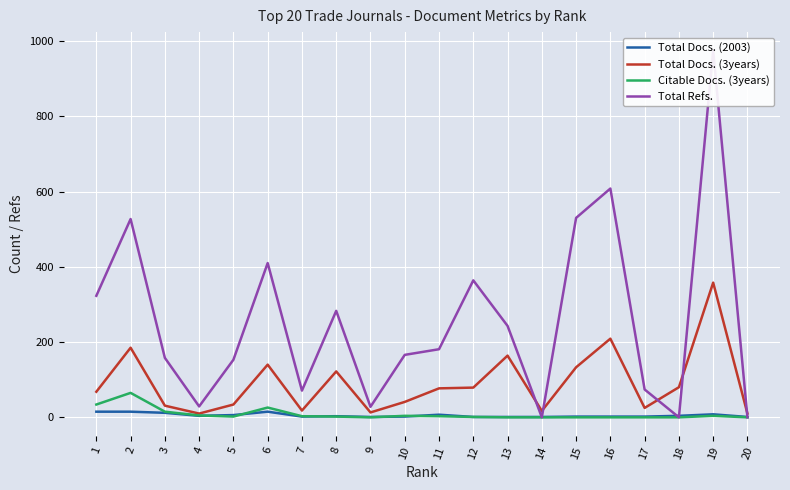

At how many categories does at least one series exceed 498?

4